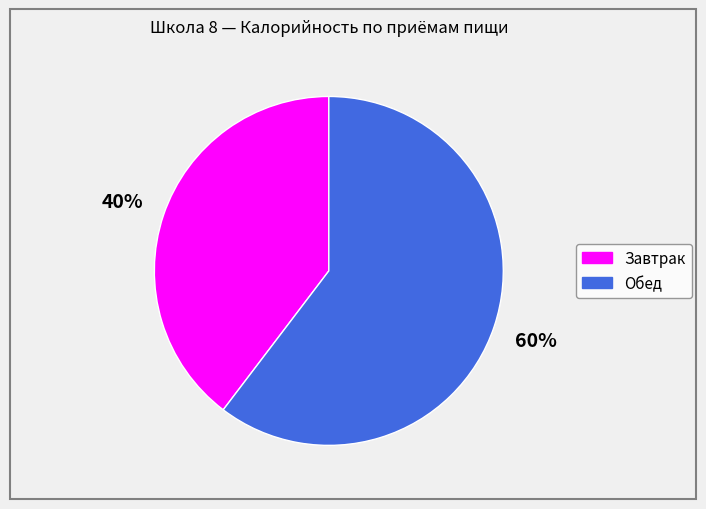

Is it true that Завтрак is 40% of the pie?

True